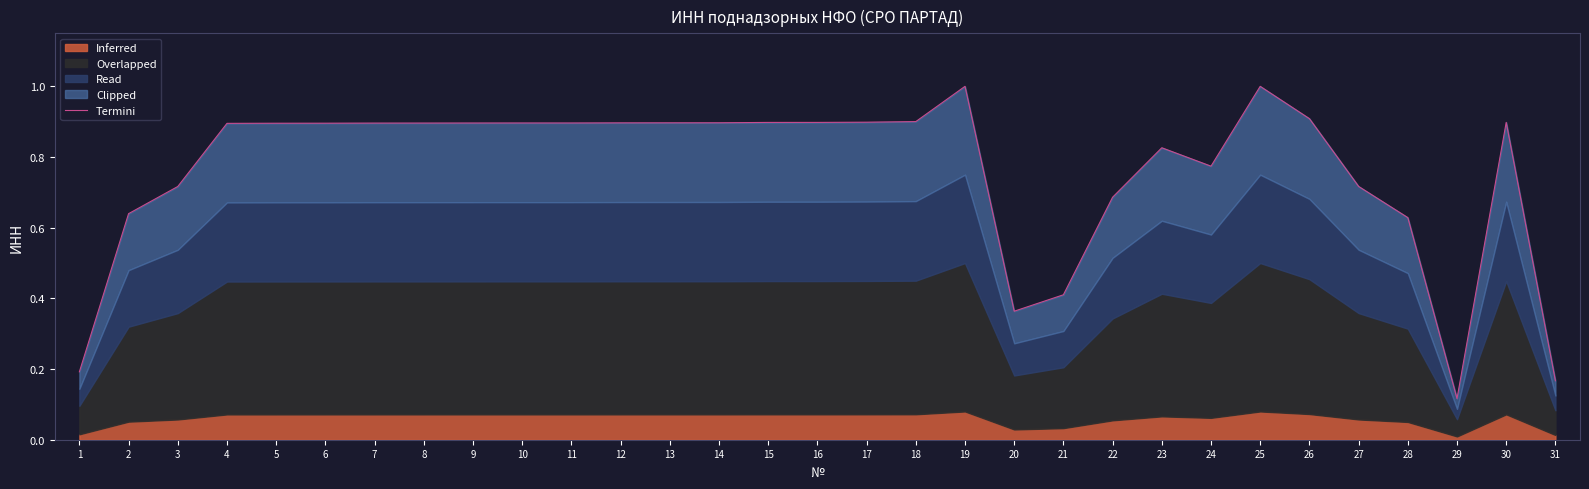

Between 6 and 21, which is larger?

6